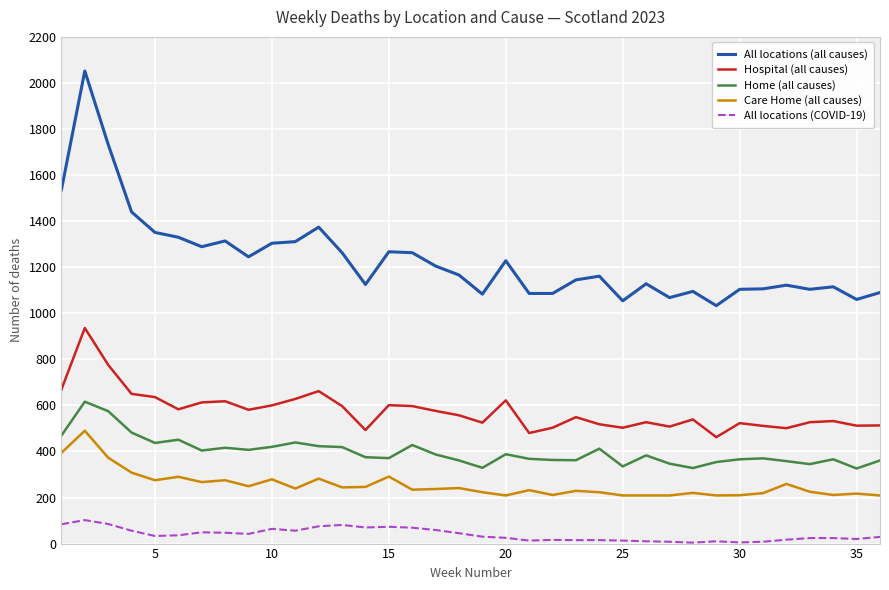

Which series has the widest spread of values?

All locations (all causes)